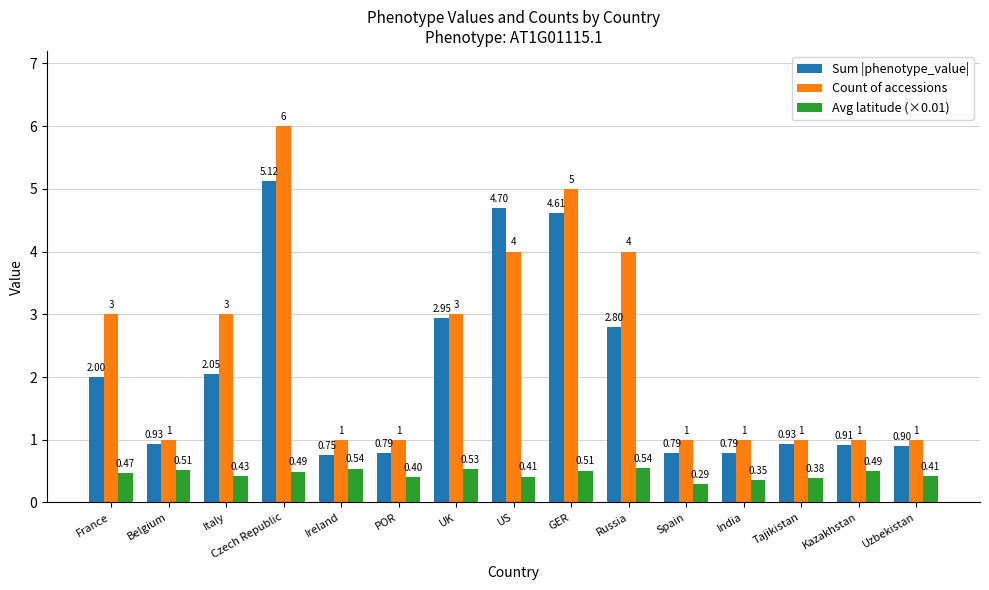

What is the spread (max minus min) of values at Italy?

2.6